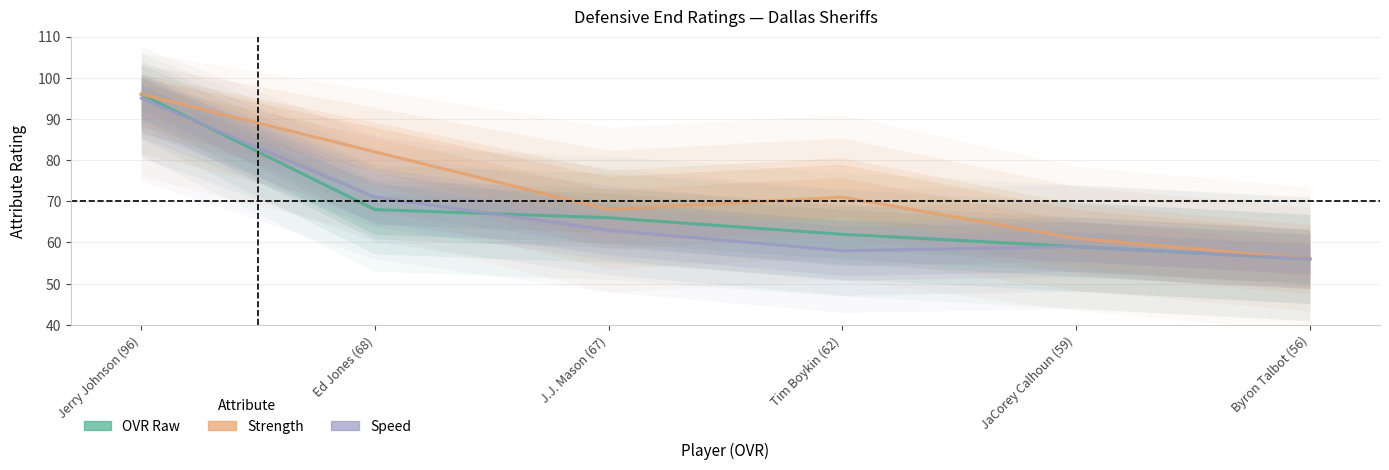

Is it true that Speed equals 71 at Ed Jones (68)?

True